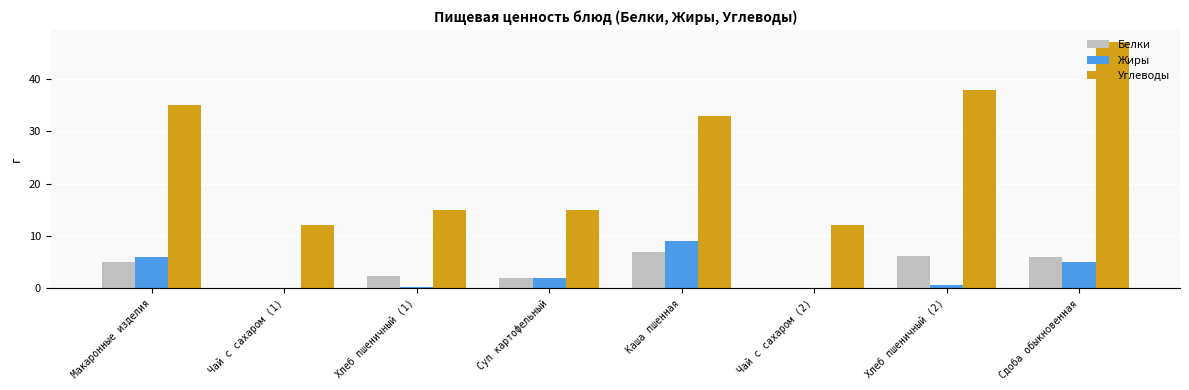

Where is Белки nearest to the value 3?

Хлеб пшеничный (1)